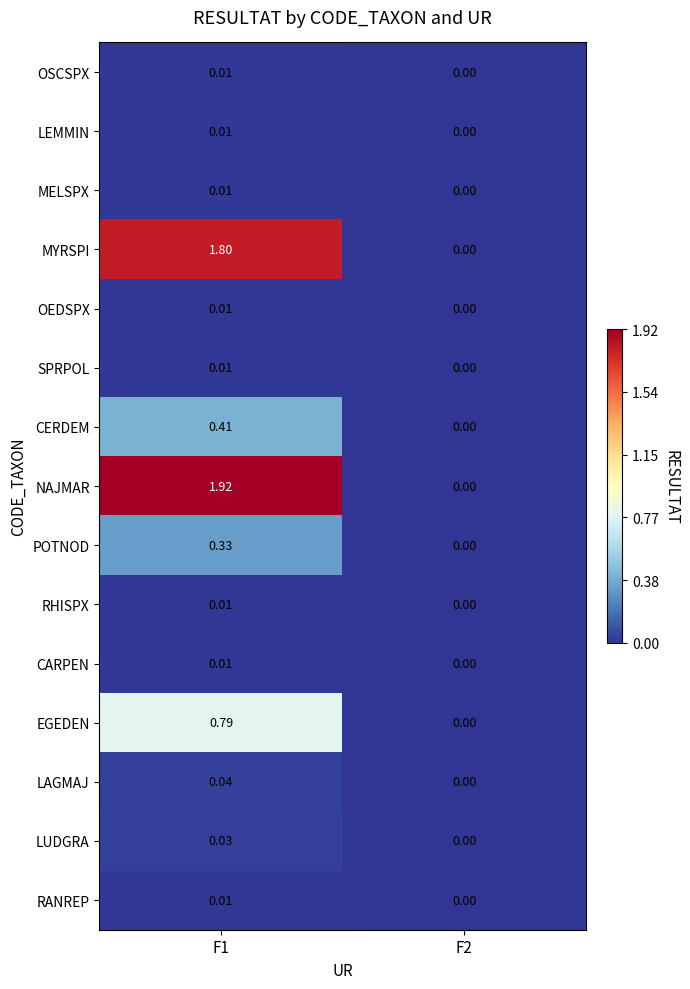

How many series are shown in this chart?

15